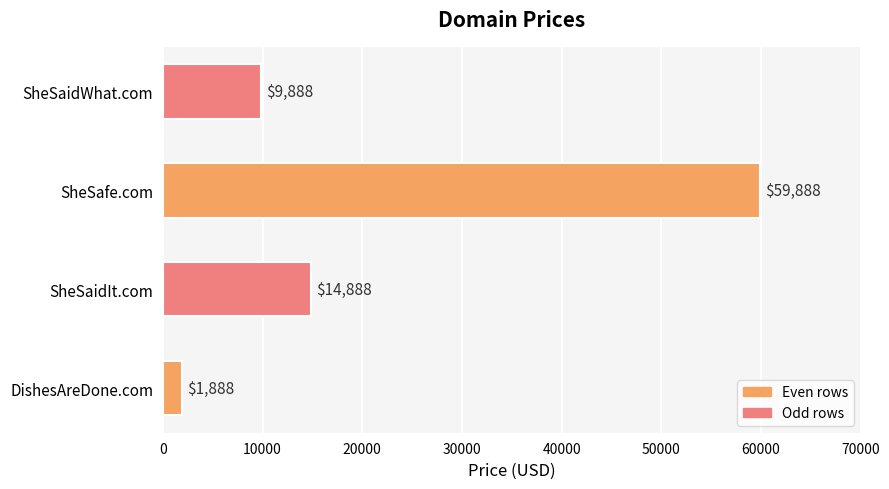

How many bars are there in total?

4